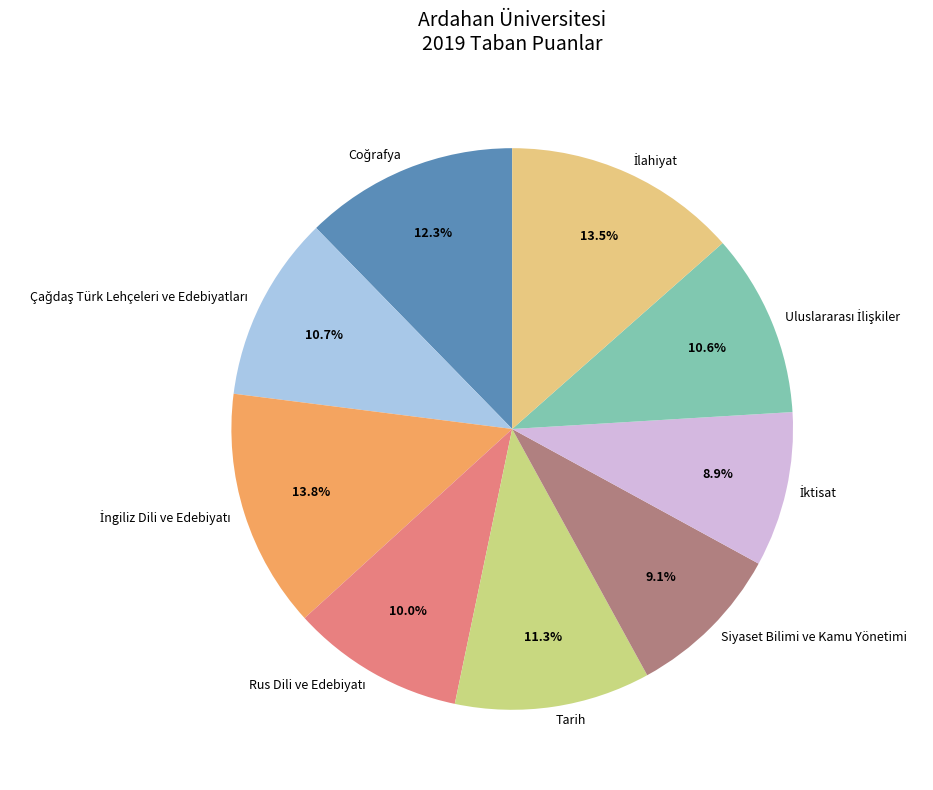

What portion of the pie excludes Siyaset Bilimi ve Kamu Yönetimi?

90.9%